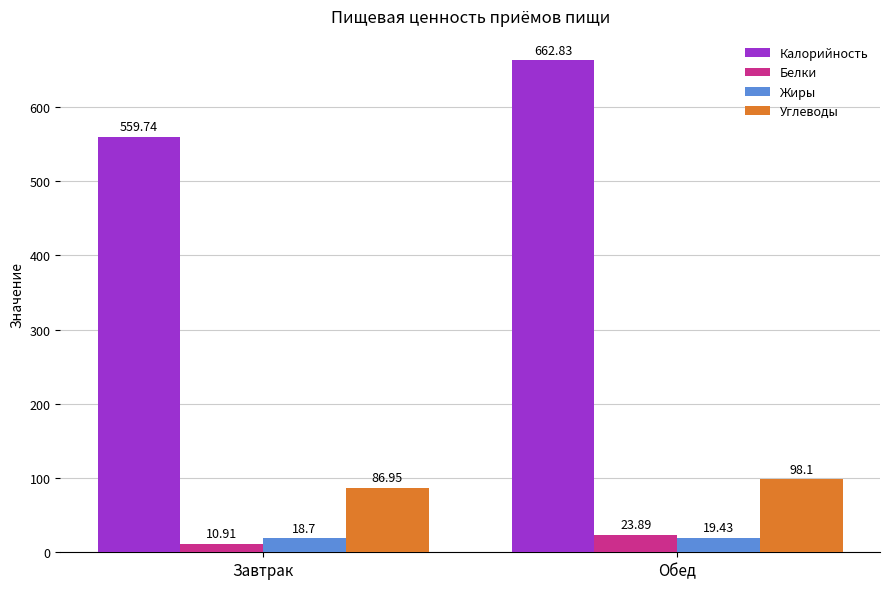

The value of Жиры at Обед is 19.4. True or false?

True